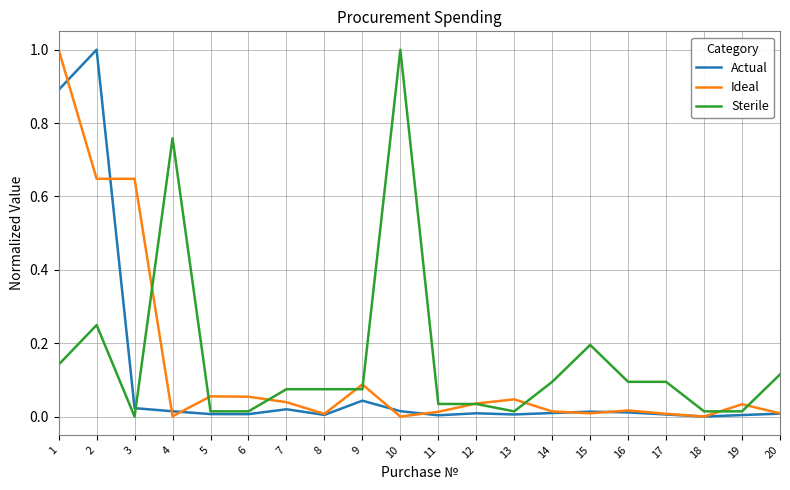

Which series changed the most between 10 and 20?

Sterile